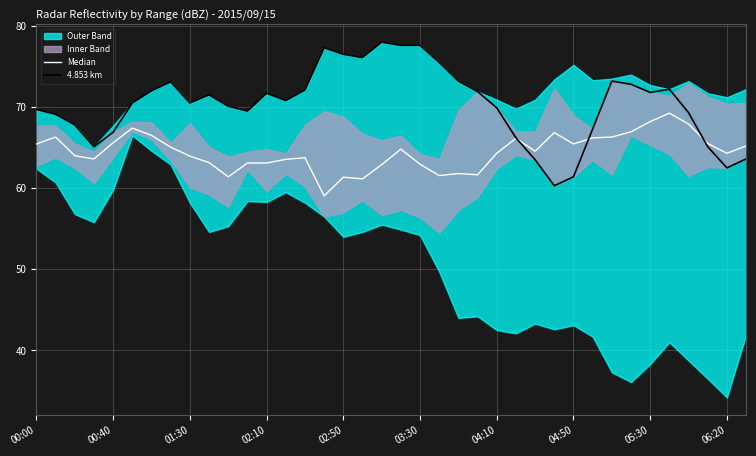

What is the value of the 4.853 km point at the 21st from the left?

77.6